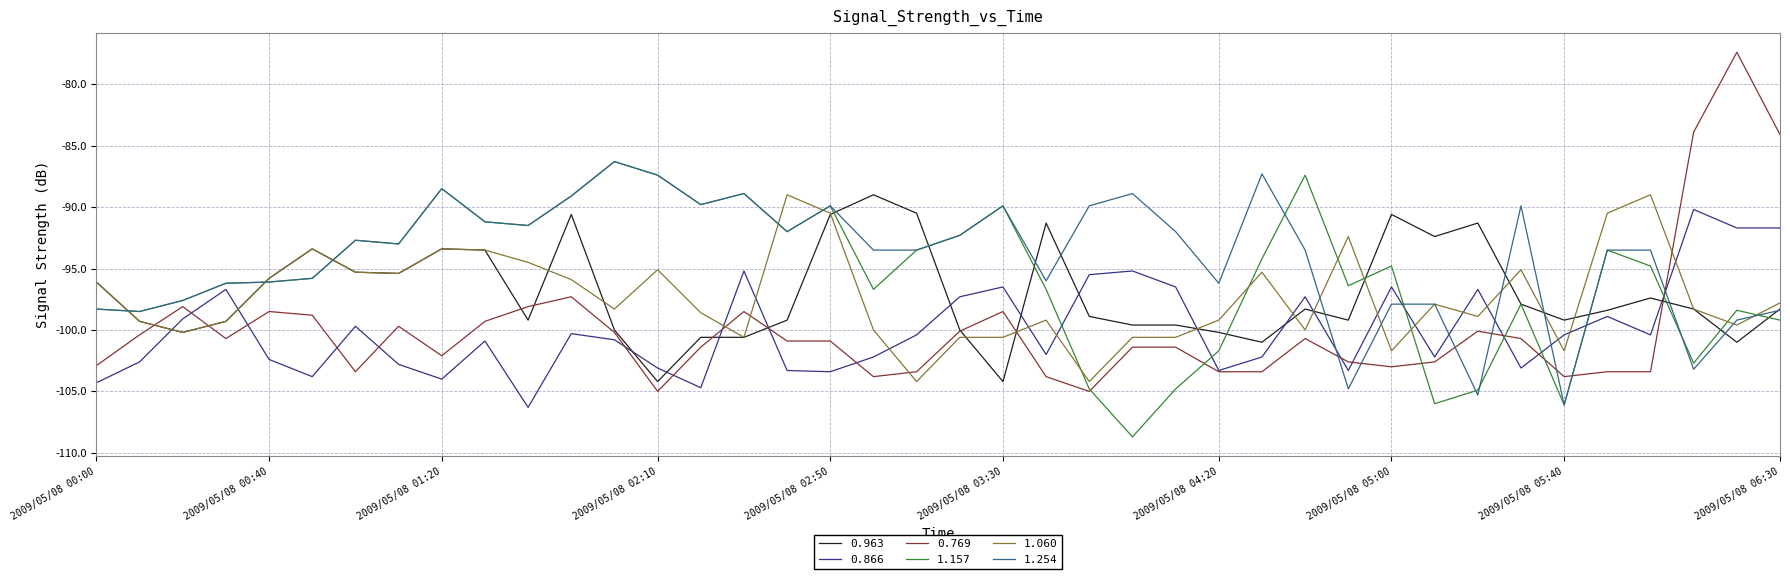

After their last crossing, which series has the higher values: 1.254 or 0.769?

0.769